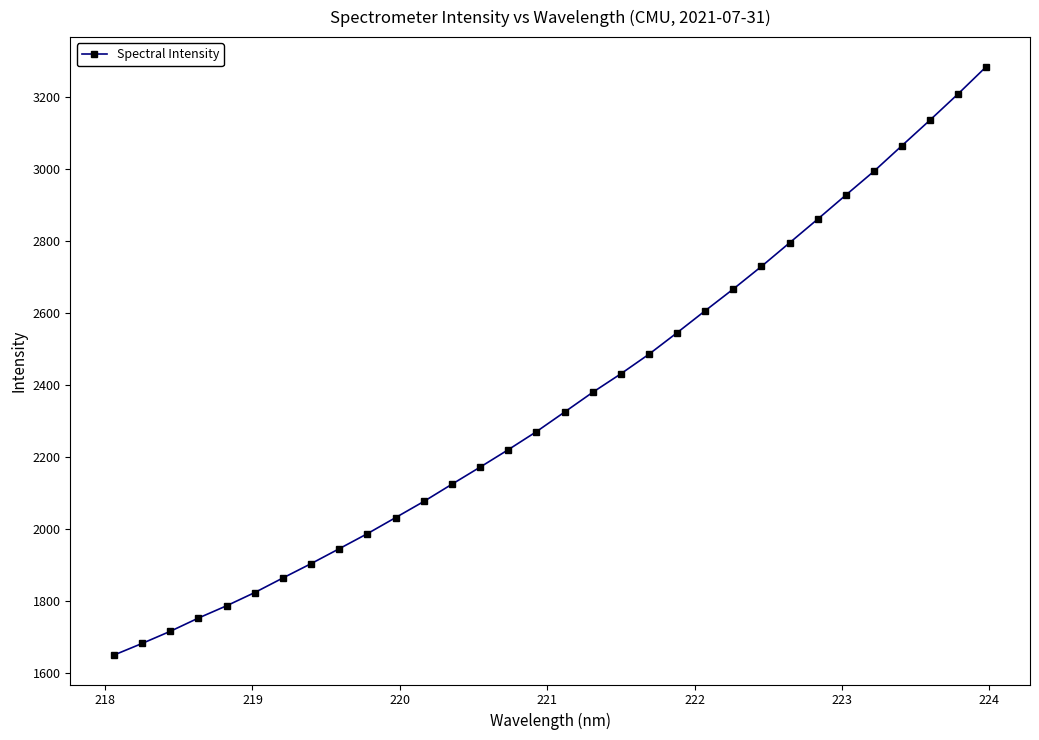

What is the sum of all values?

75425.4